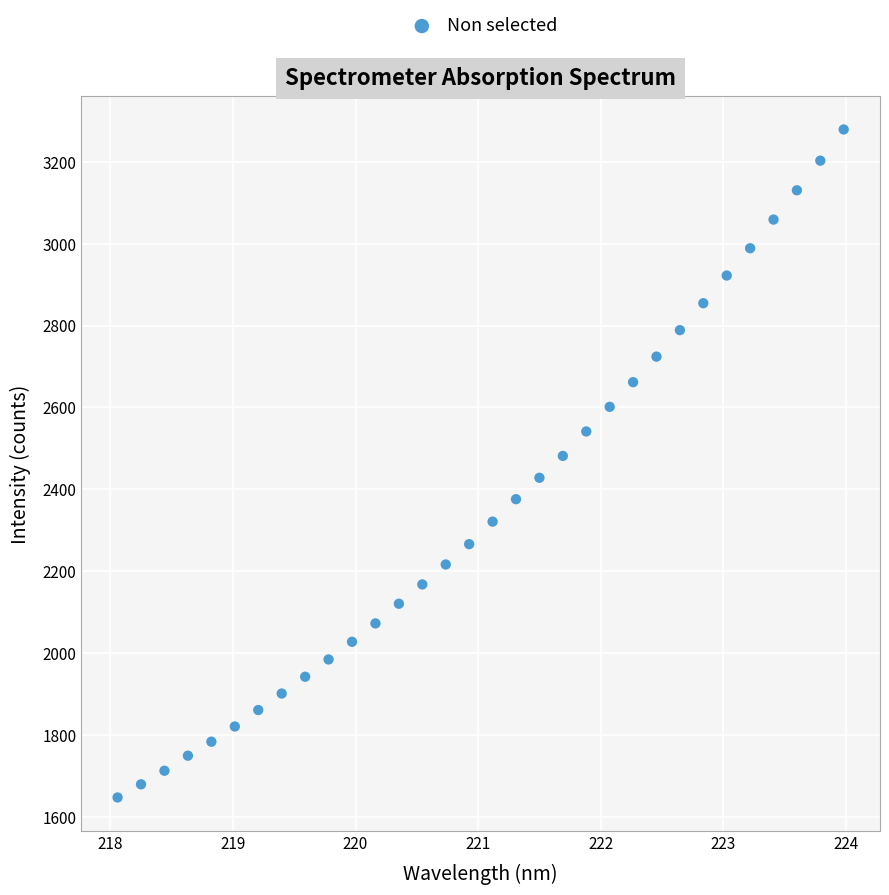

What is the range of Y values (max minus min)?

1631.1